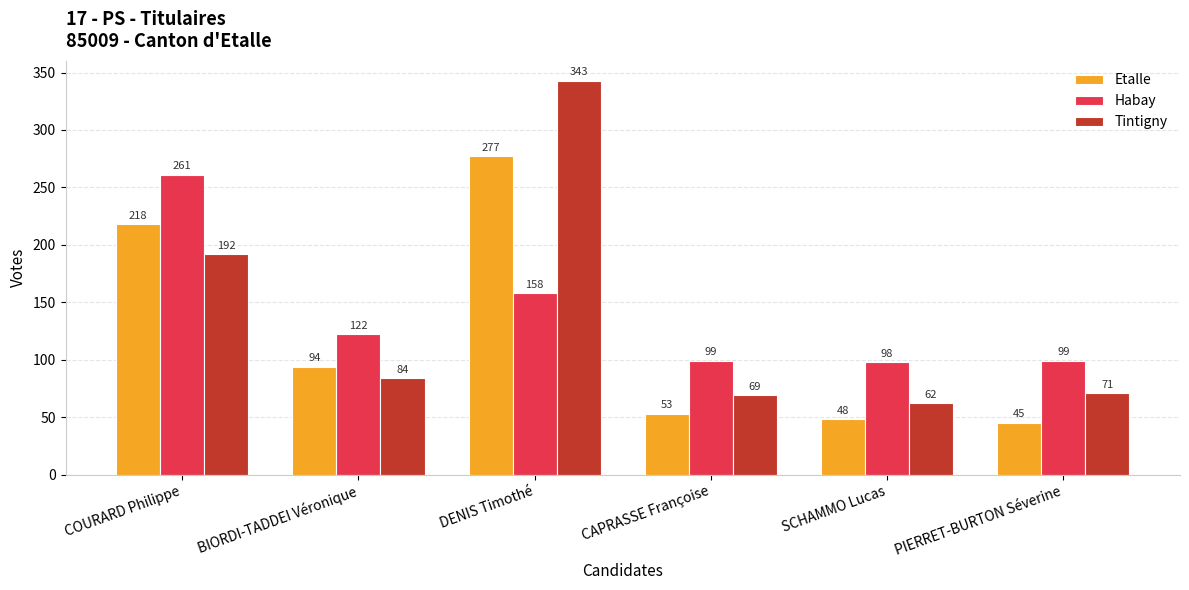

Is the value of Habay at DENIS Timothé greater than the value of Tintigny at SCHAMMO Lucas?

Yes